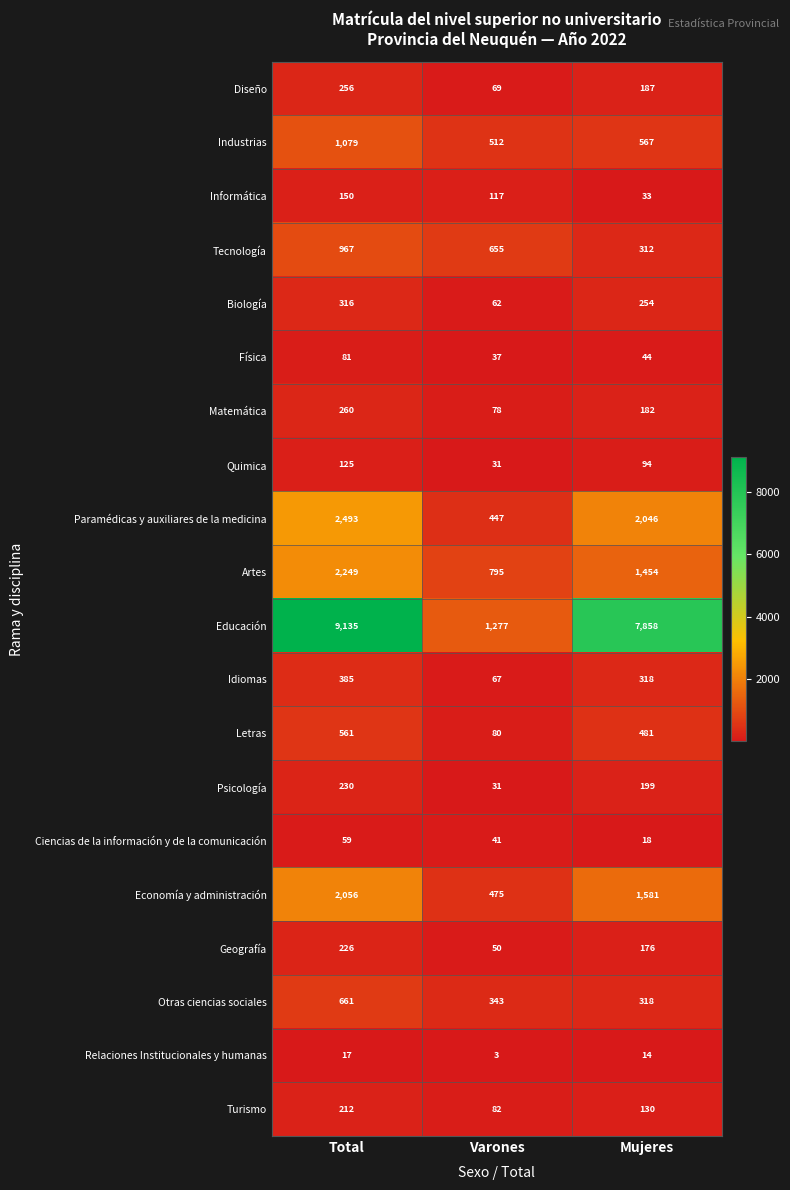

The Relaciones Institucionales y humanas series shows 23 at Mujeres. True or false?

False